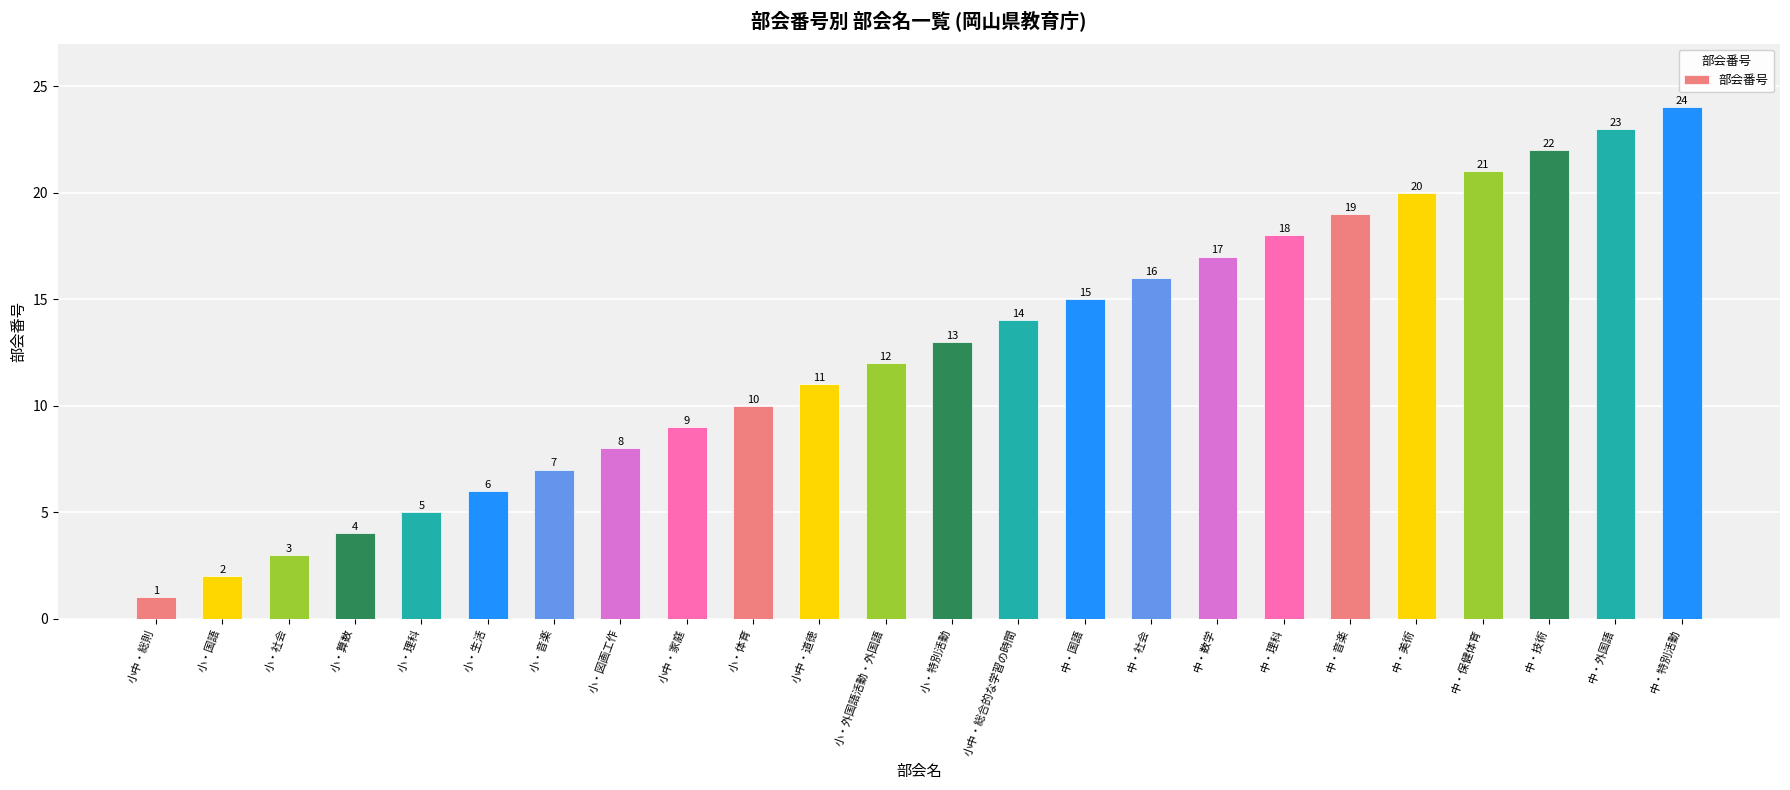

What position from the left is 中・理科?

18